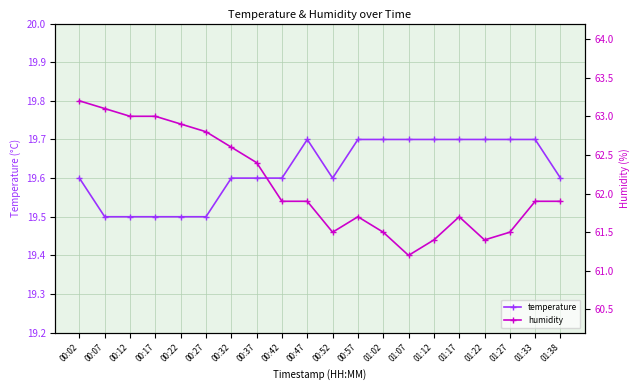

Which series has the largest total across all categories?

humidity